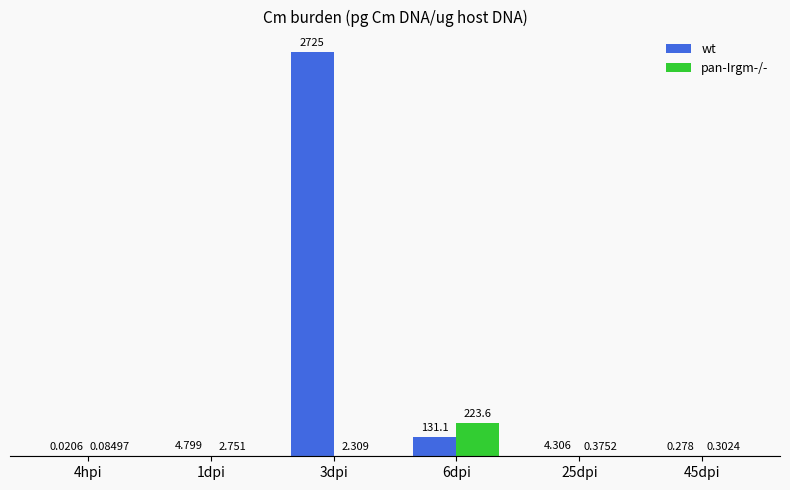

What is the total value across all series at 25dpi?

4.7